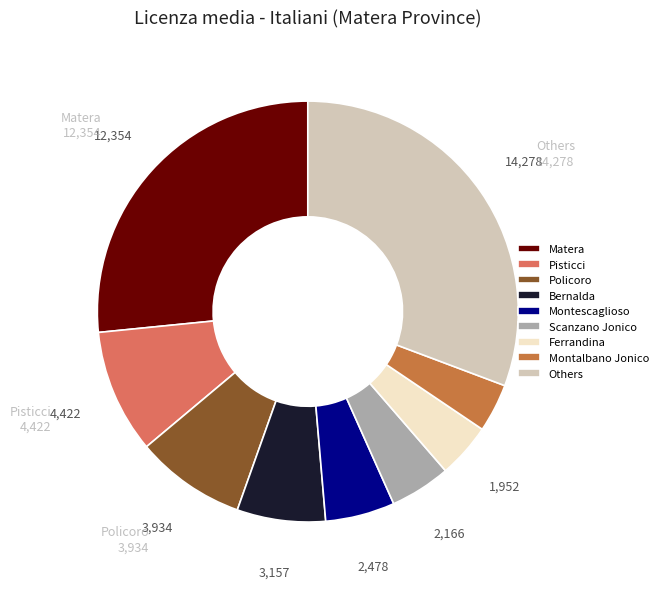

The Ferrandina slice represents 4% of the pie. True or false?

True